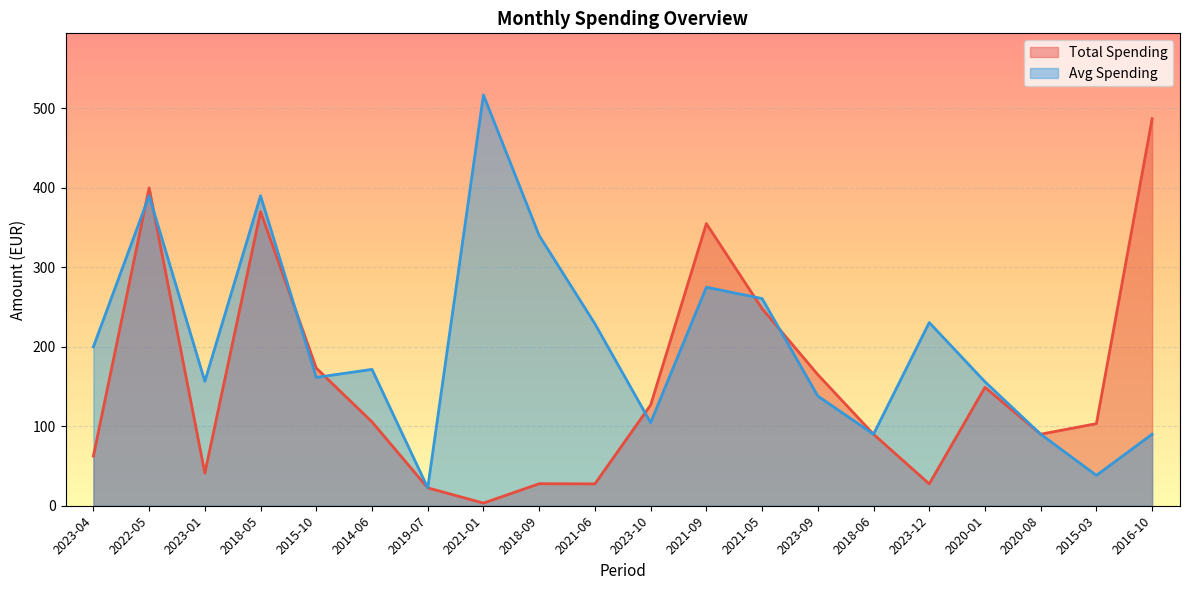

Reading left to right, transcribe all the data shown in this chart.

Total Spending: 2023-04=62.5	2022-05=400.0	2023-01=41.1	2018-05=370.0	2015-10=173.2	2014-06=105.5	2019-07=22.5	2021-01=3.3	2018-09=27.7	2021-06=27.5	2023-10=126.7	2021-09=355.0	2021-05=248.0	2023-09=165.0	2018-06=90.0	2023-12=27.5	2020-01=149.0	2020-08=90.0	2015-03=103.3	2016-10=487.0
Avg Spending: 2023-04=200.0	2022-05=390.0	2023-01=156.6	2018-05=390.0	2015-10=161.5	2014-06=171.6	2019-07=22.5	2021-01=516.9	2018-09=340.0	2021-06=229.0	2023-10=104.6	2021-09=275.0	2021-05=260.7	2023-09=138.1	2018-06=90.0	2023-12=230.5	2020-01=156.0	2020-08=90.0	2015-03=38.2	2016-10=90.0